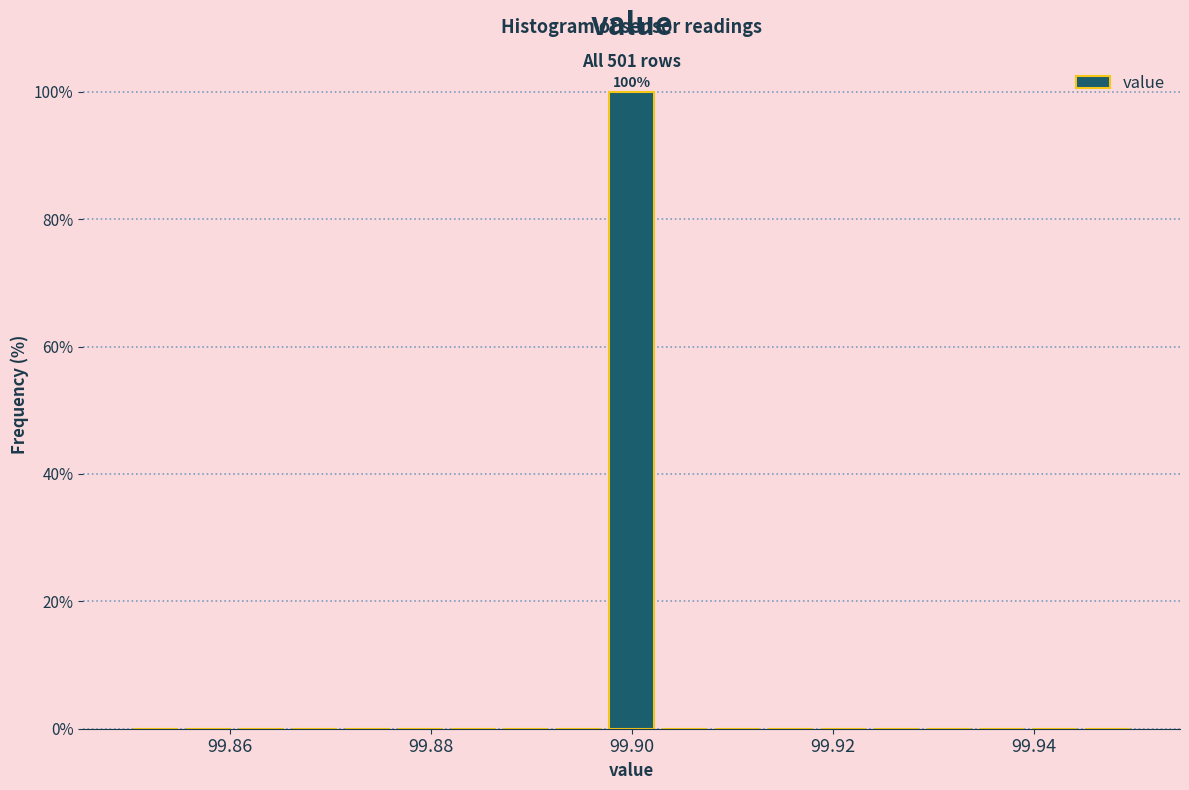

Around what value on the x-axis is the tallest bar? Give the approximate position of its centre, as read against the axis.

99.900